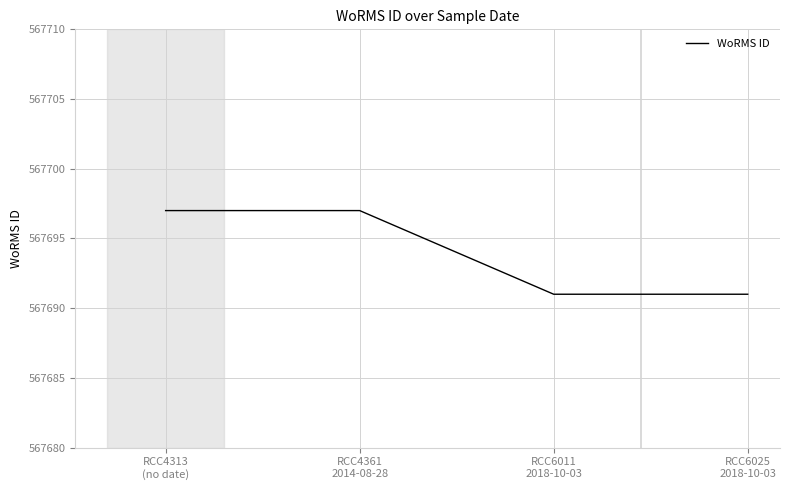

Reading left to right, extract all data points from this chart.

567697	567697	567691	567691